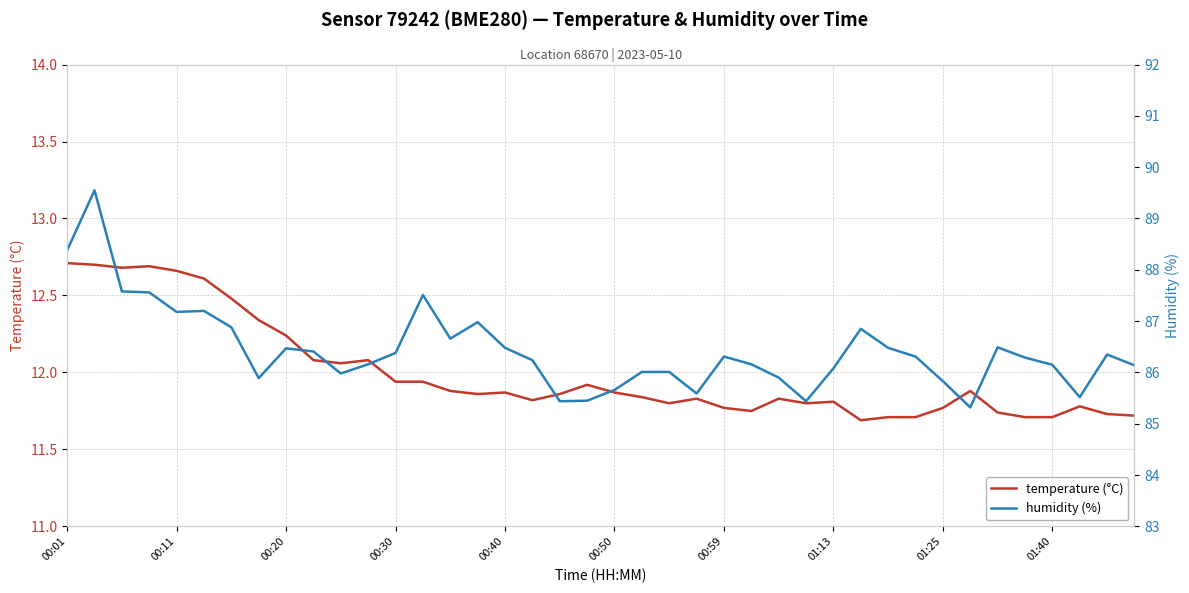

The value of temperature (°C) at 00:30 is 7.2. True or false?

False